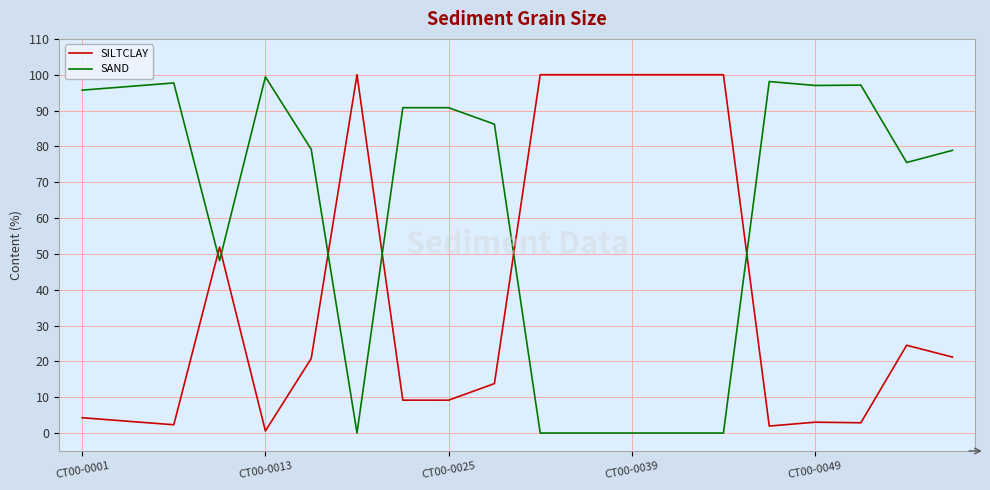

List the series in order of their overall mean, lowest first.

SILTCLAY, SAND